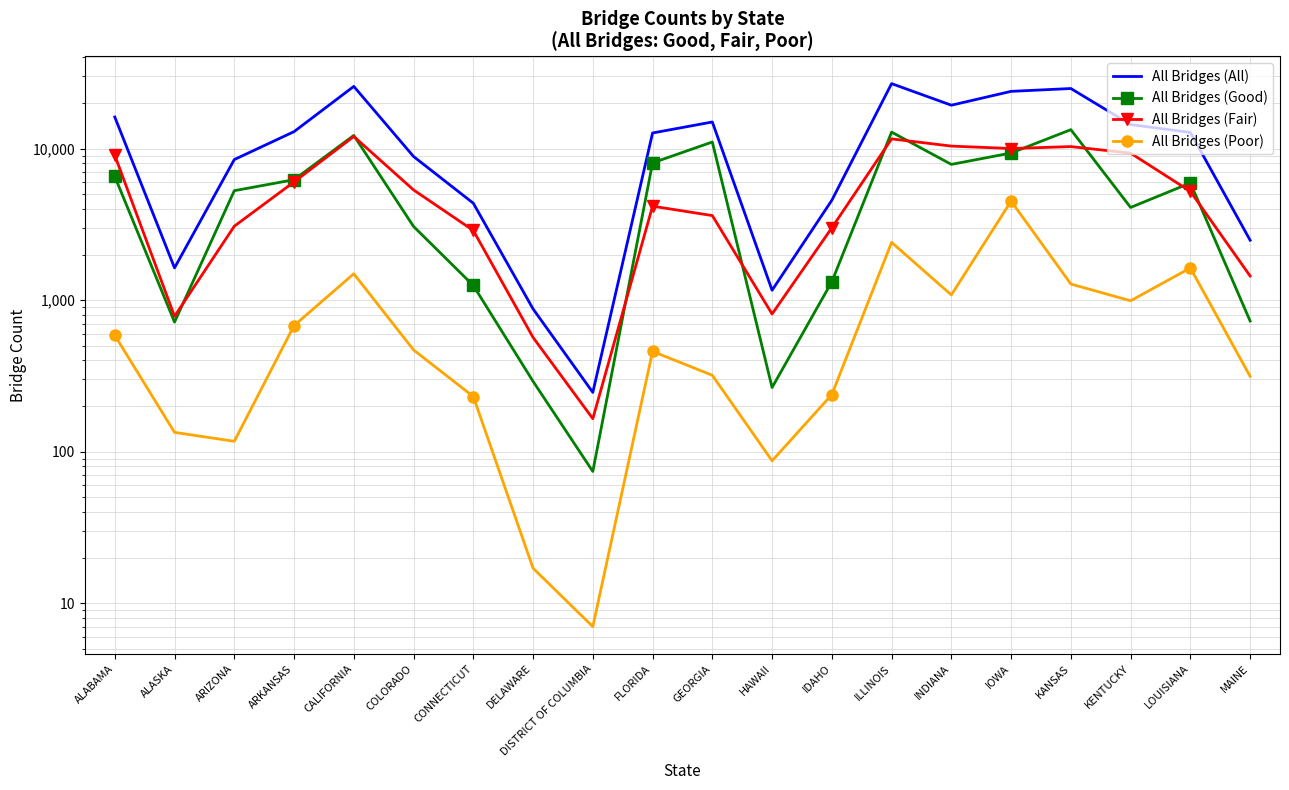

What is the spread (max minus min) of values at DISTRICT OF COLUMBIA?

239